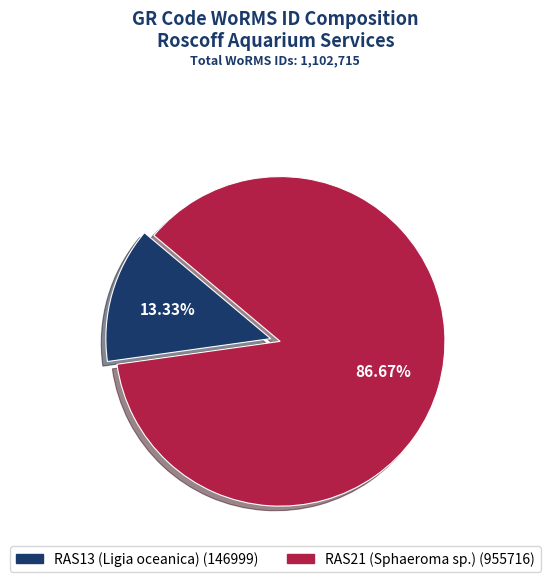

What is the ratio of the value at RAS13 (Ligia oceanica) to the value at RAS21 (Sphaeroma sp.)?

0.2